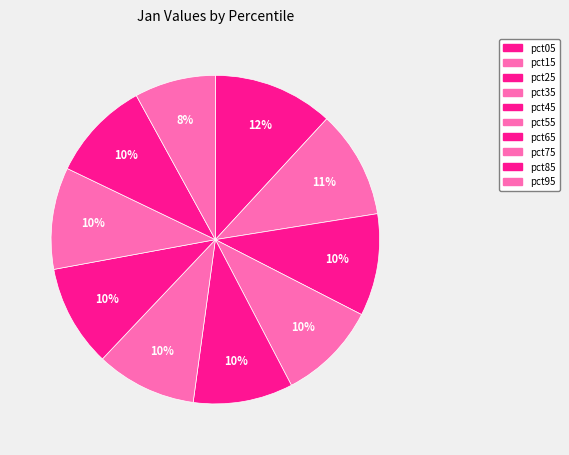

How many slices are in this pie chart?

10